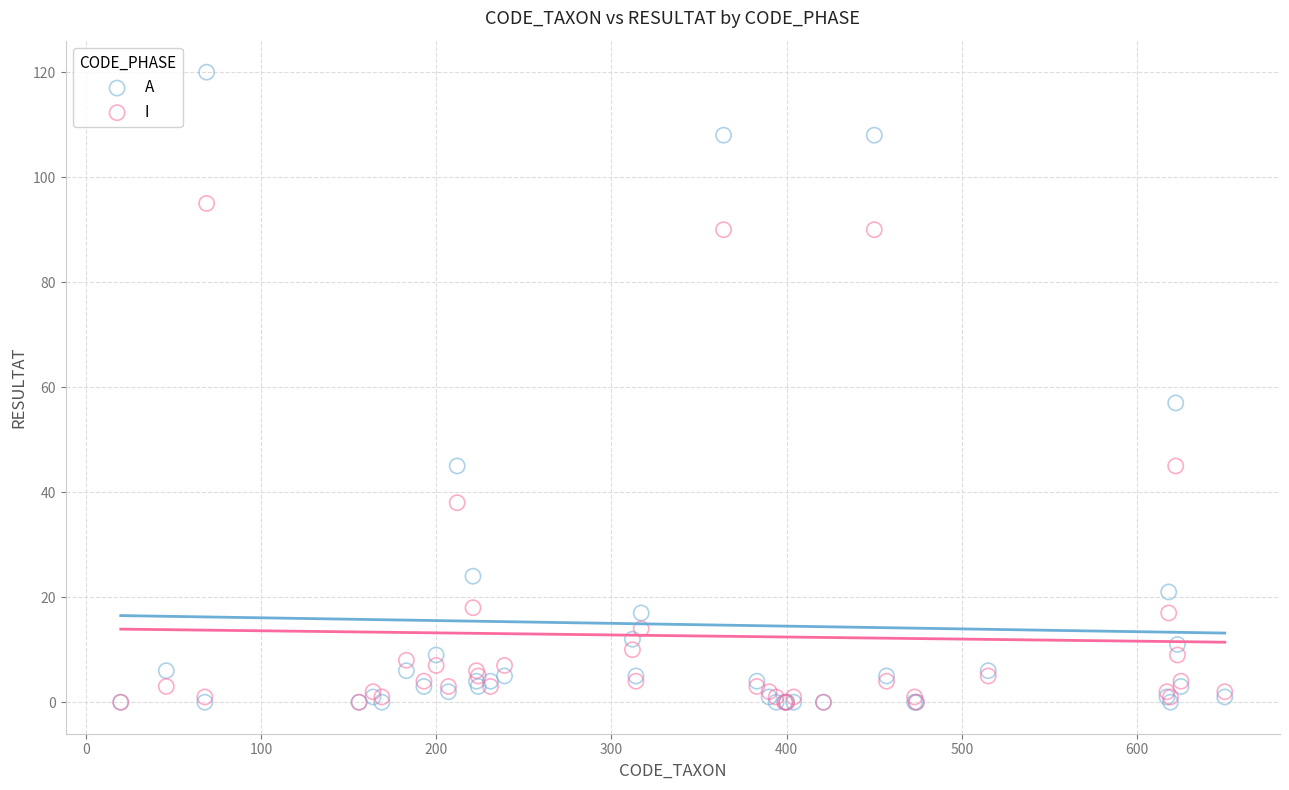

Which series reaches the maximum Y coordinate?

A